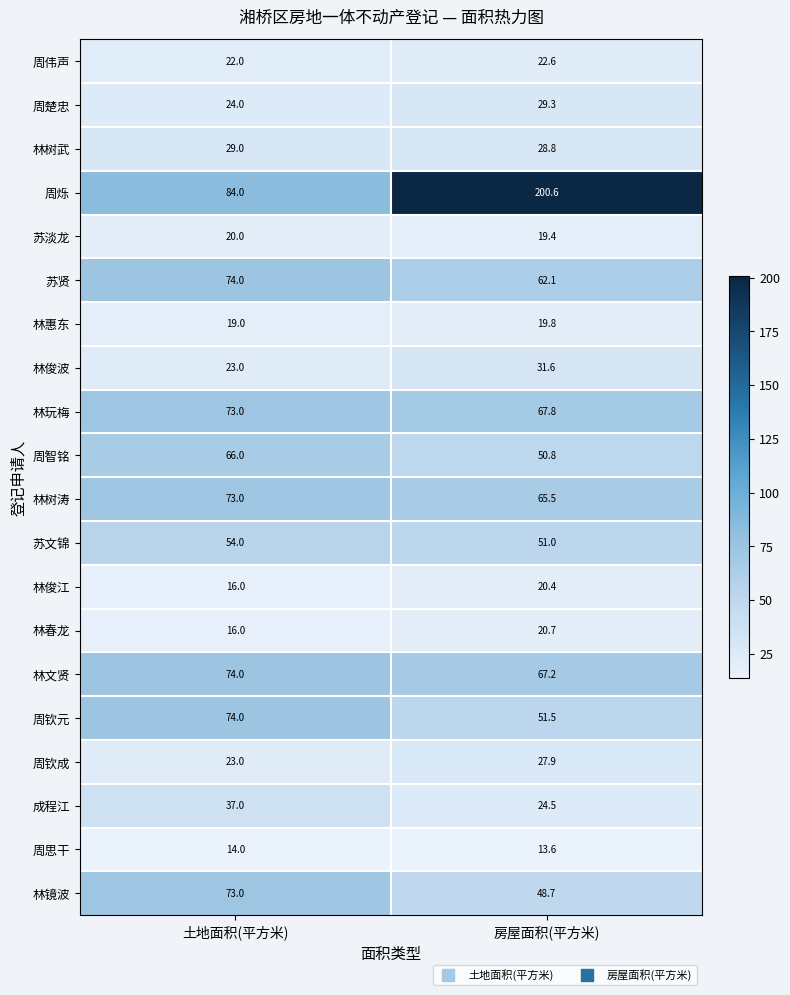

What is the maximum value for 周烁?

200.6